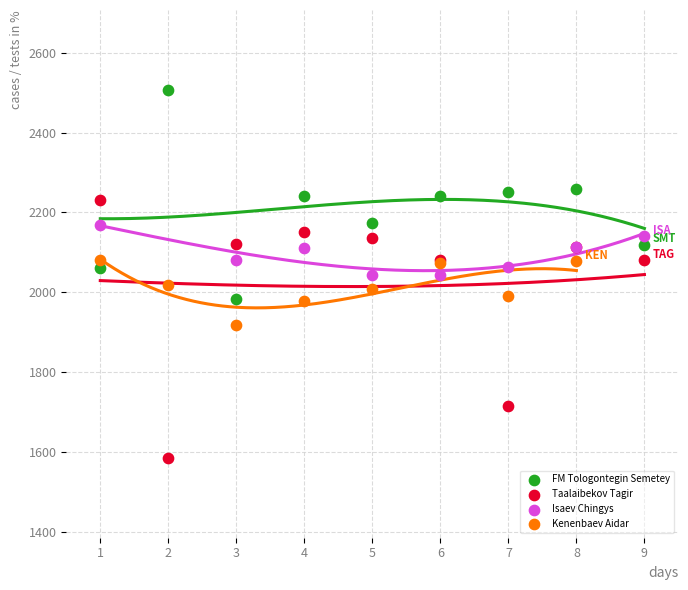

Which series has the largest Y range (max minus min)?

Taalaibekov Tagir